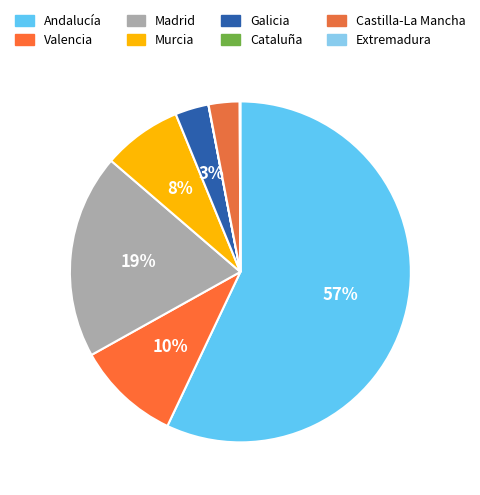

To the nearest percent, what is the average slice percentage?

12%